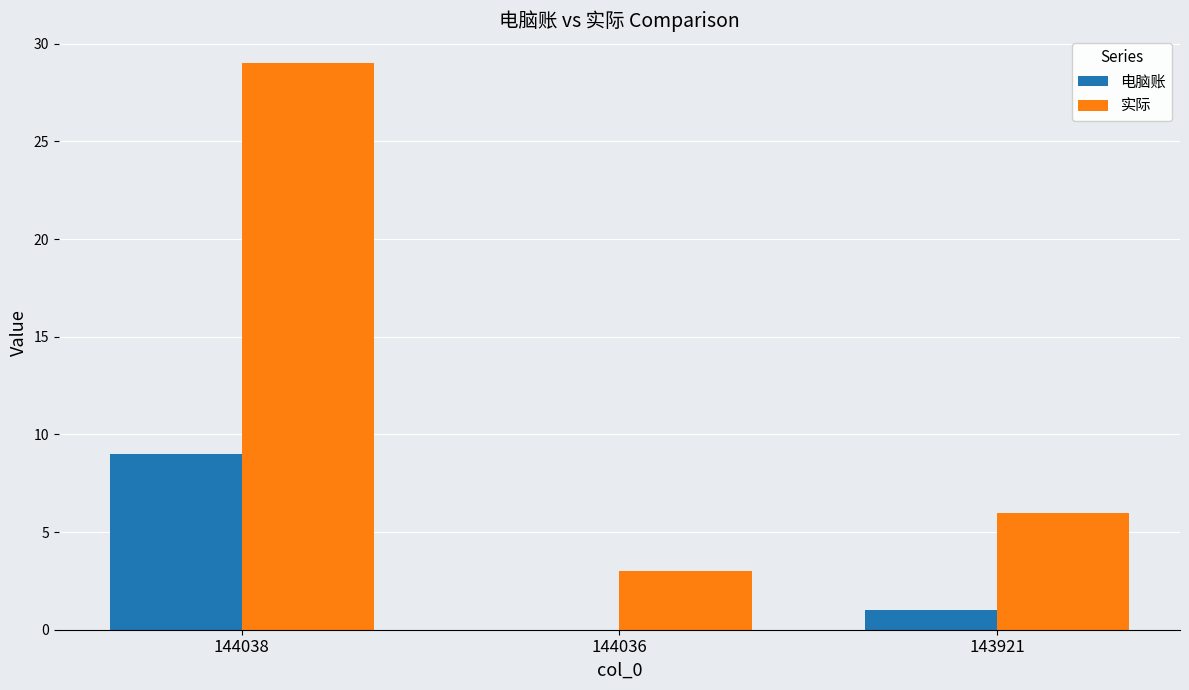

Reading right to left, transcribe all the data shown in this chart.

电脑账: 143921=1	144036=0	144038=9
实际: 143921=6	144036=3	144038=29